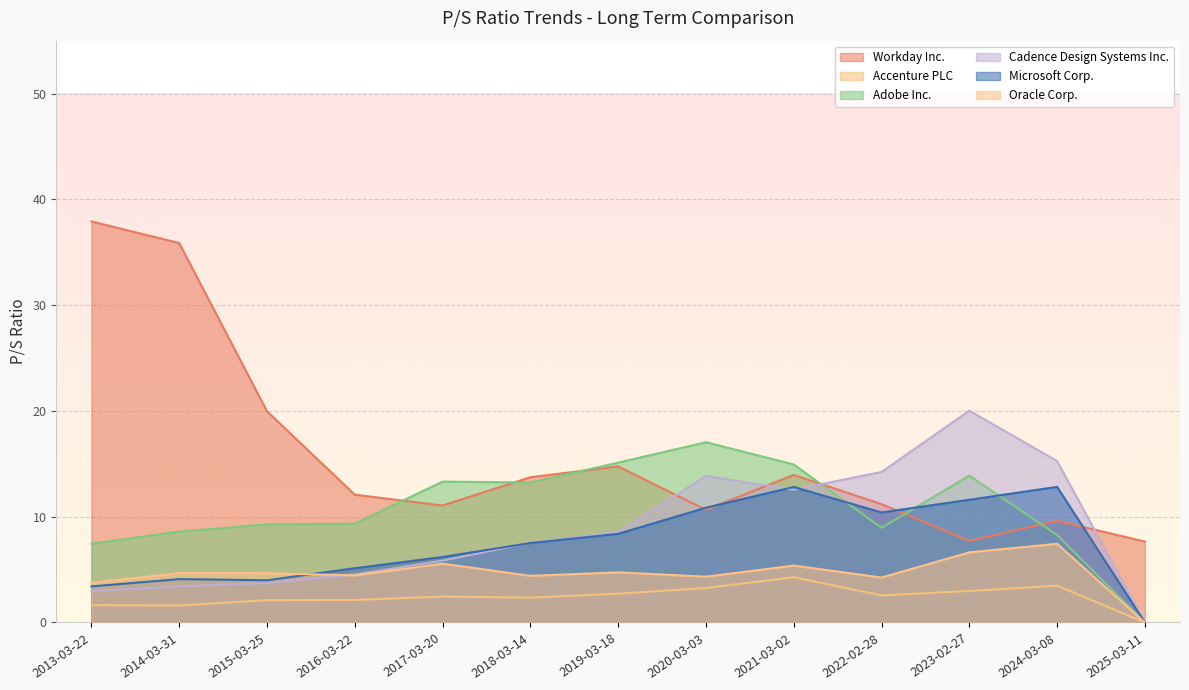

What is the maximum value shown in the chart?

37.9